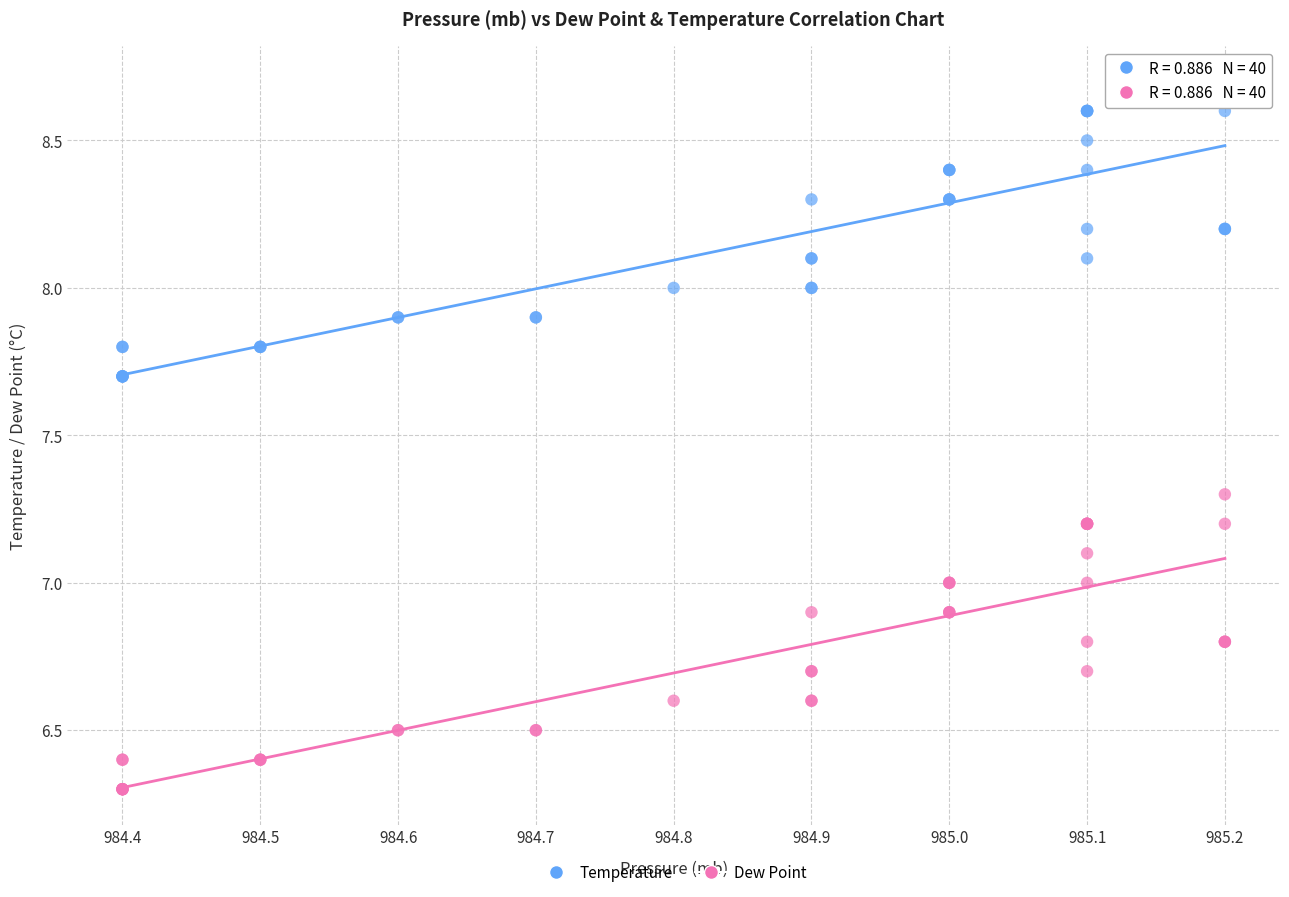

What is the X range (max minus min) for the scatter plot?

0.8